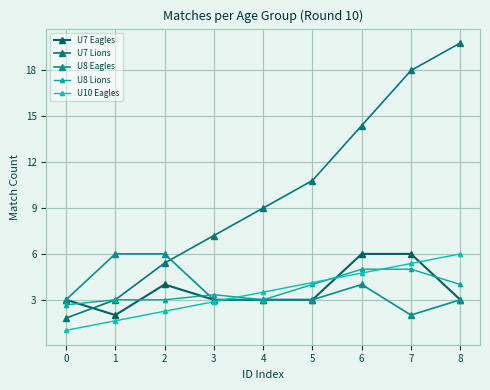

Where does the U10 Eagles series first go above 3?

4